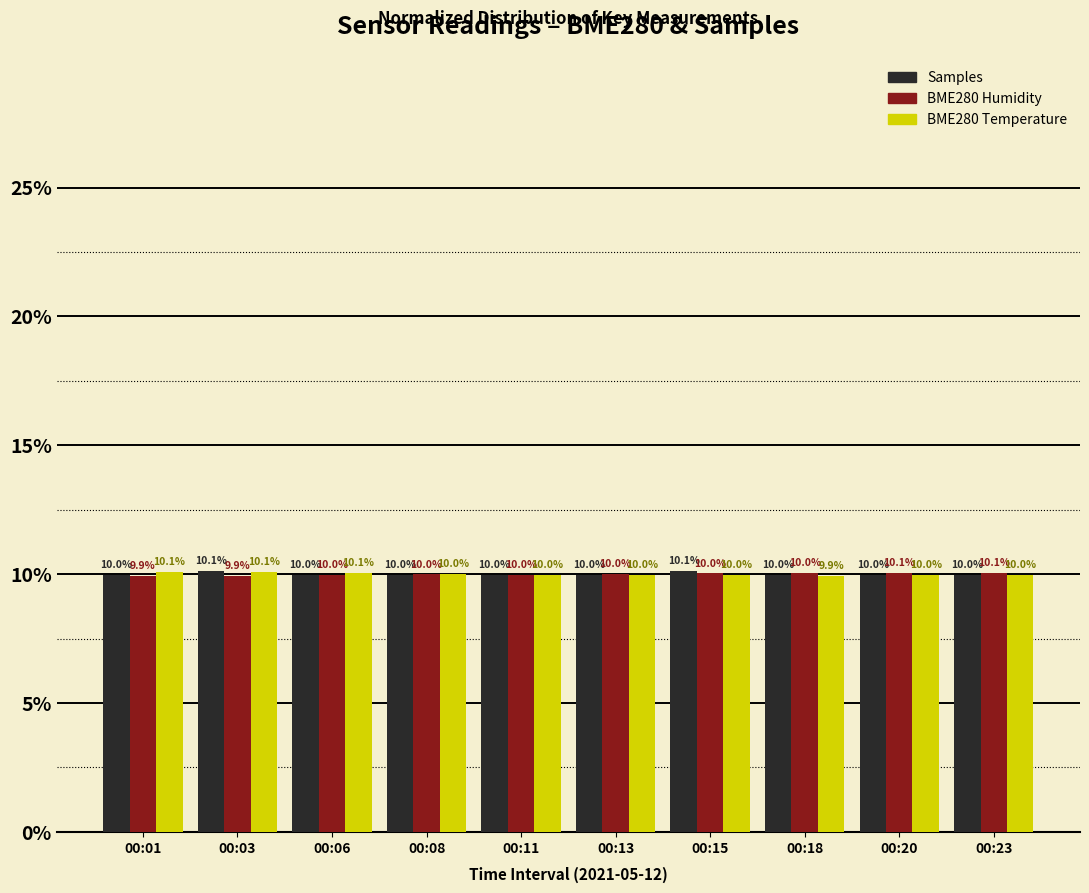

Does the chart contain stacked bars?

No